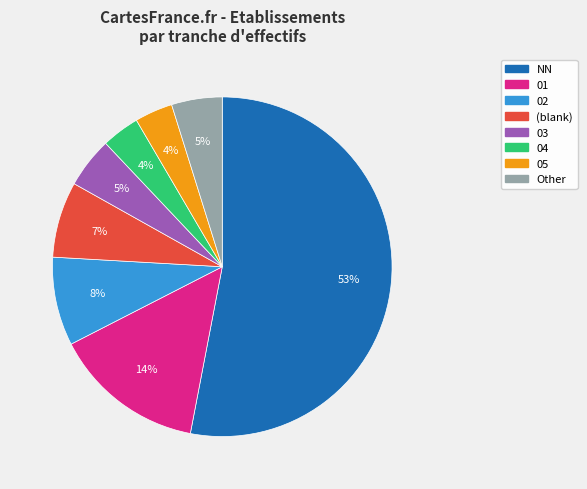

To the nearest percent, what is the difference between the largest and smallest slice percentages?

49%